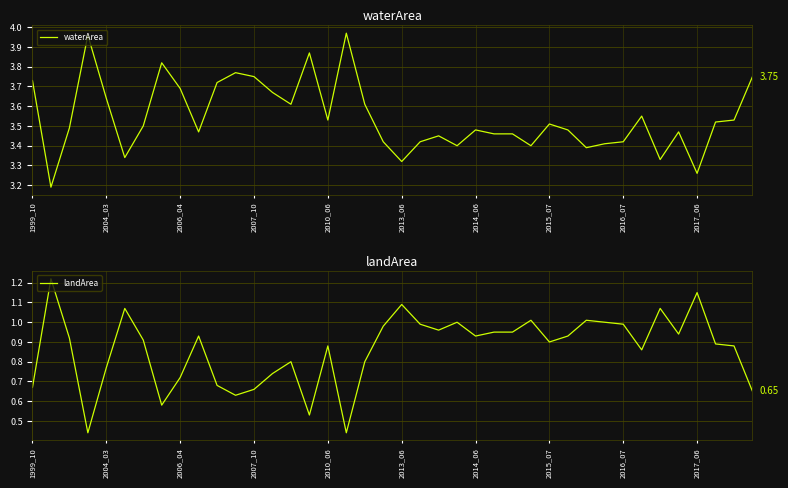

Which series has the largest range (max minus min)?

waterArea